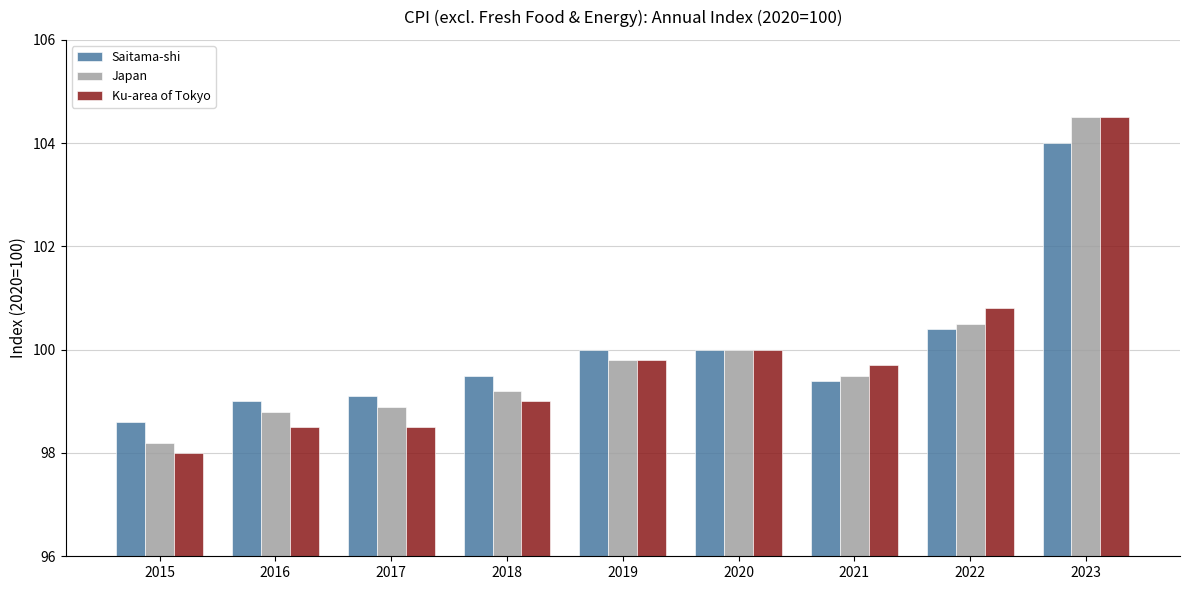

At 2018, list the series in order from smallest to largest.

Ku-area of Tokyo, Japan, Saitama-shi